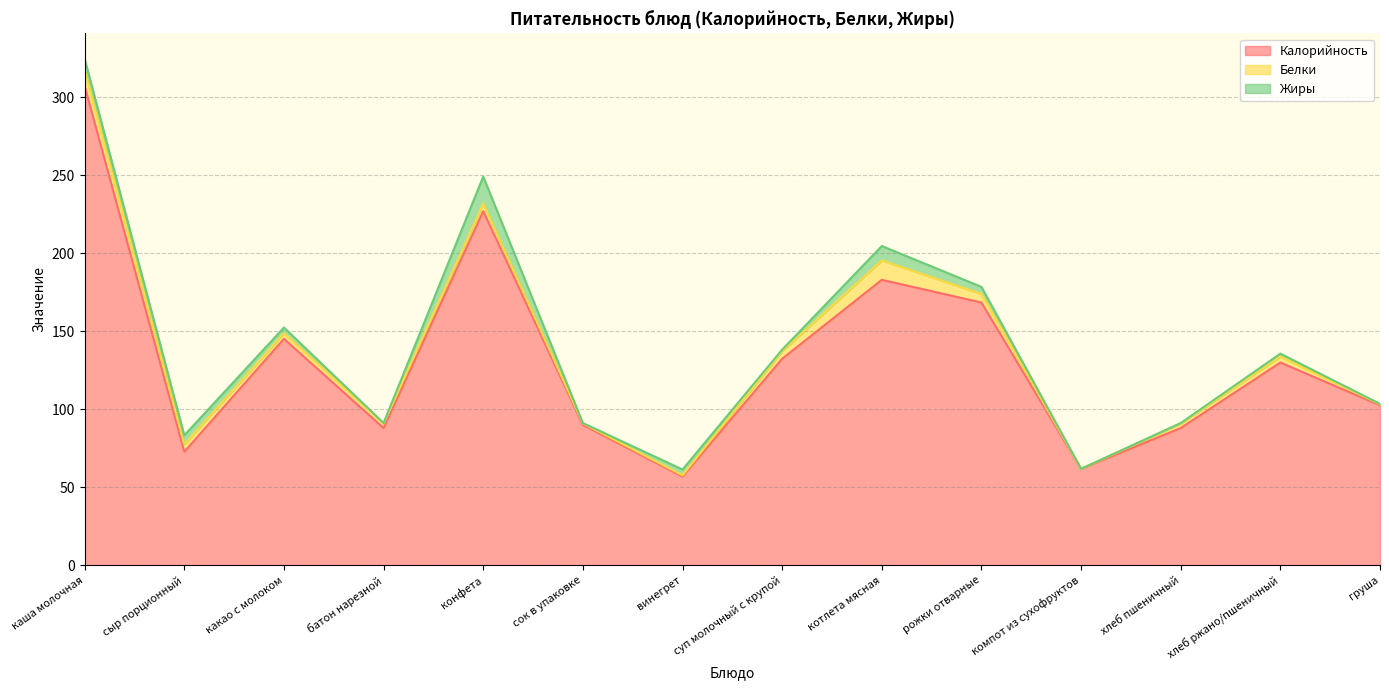

List the series in order of their peak value, highest first.

Калорийность, Жиры, Белки